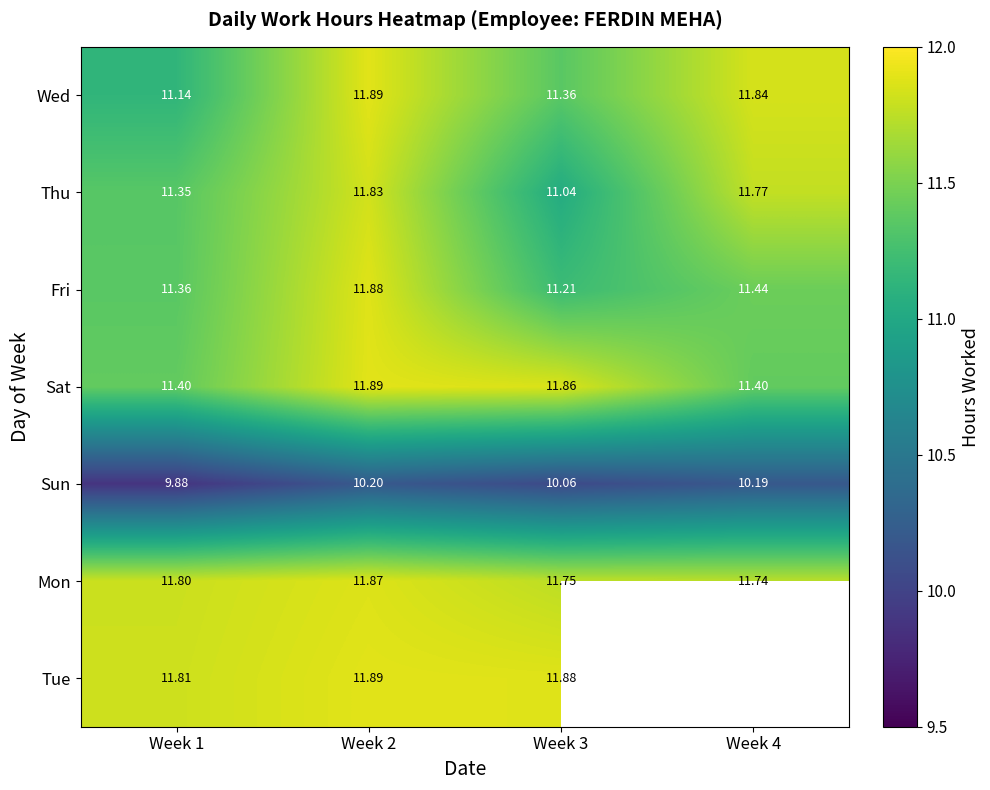

True or false: Sat has a value of 11.9 at Week 3.

True